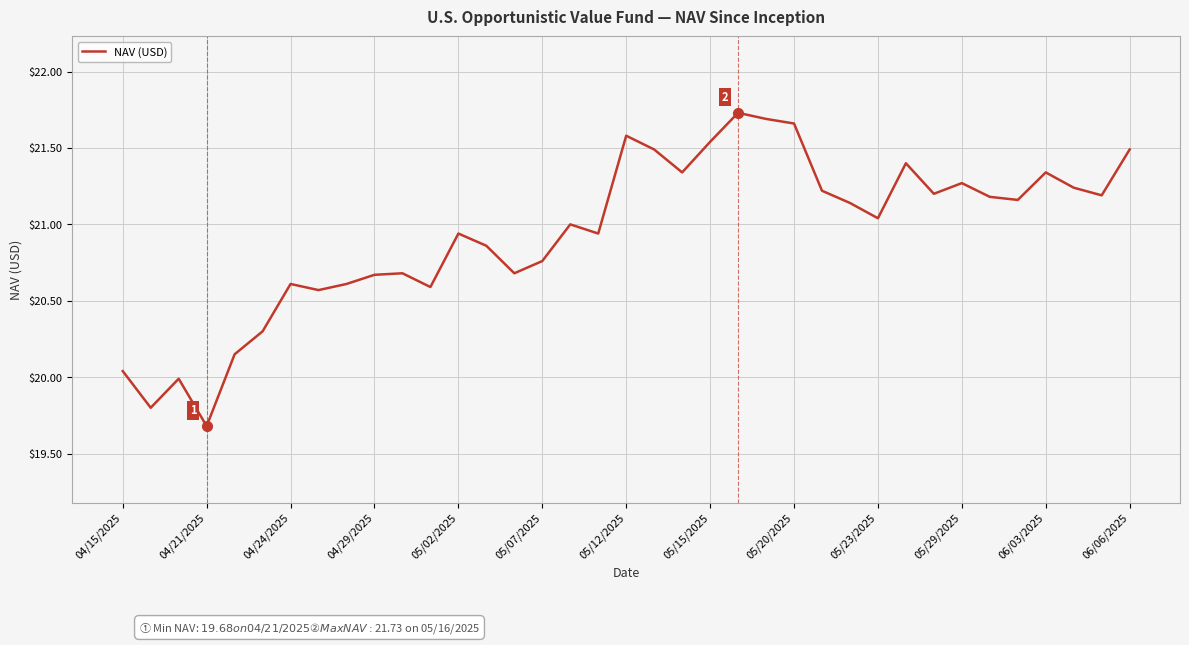

What is the smallest value displayed?

19.7